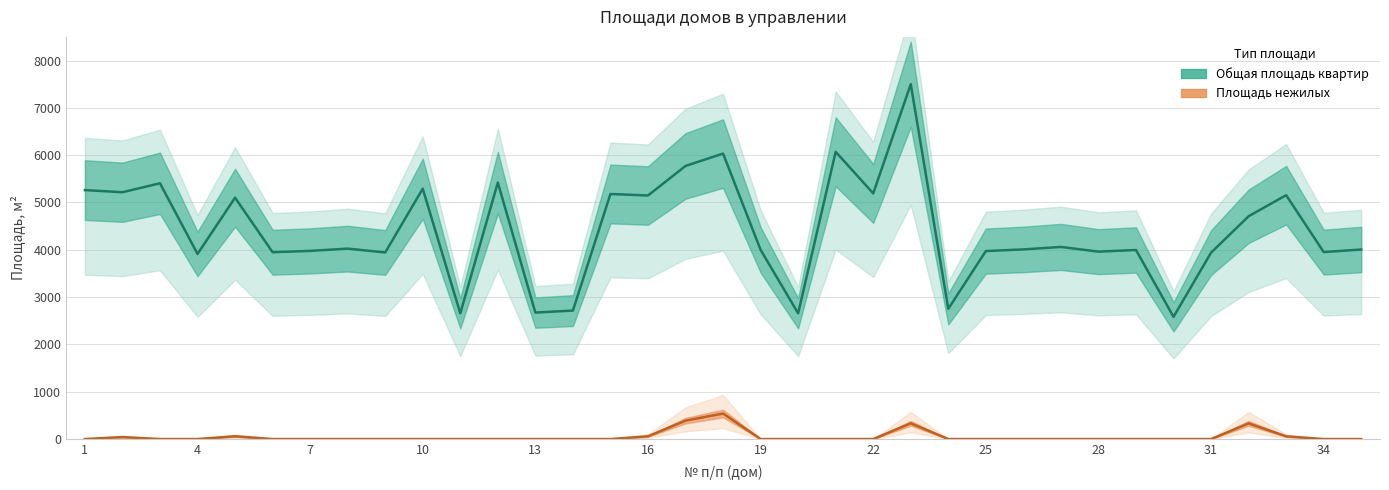

True or false: Общая площадь квартир and Площадь нежилых cross at least once.

False